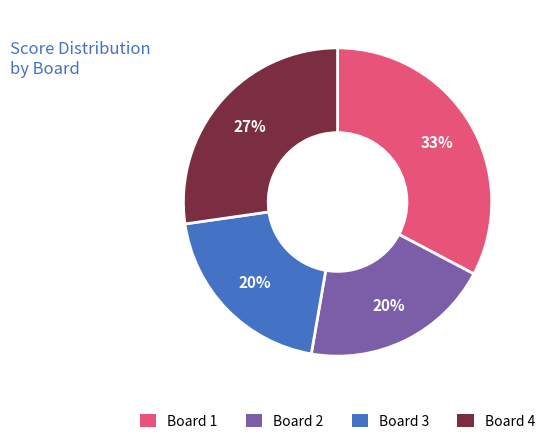

Is there a majority slice in this chart?

No